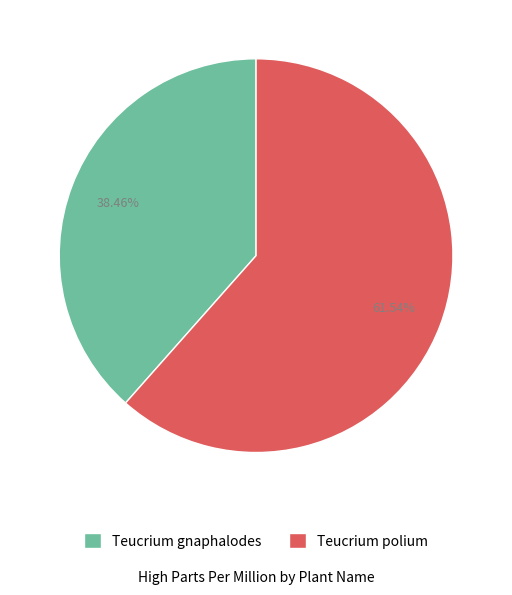

How many segments does this pie chart have?

2